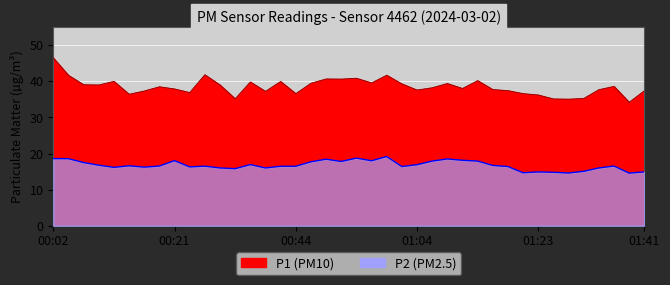

What is the average value of the P1 series?

38.5